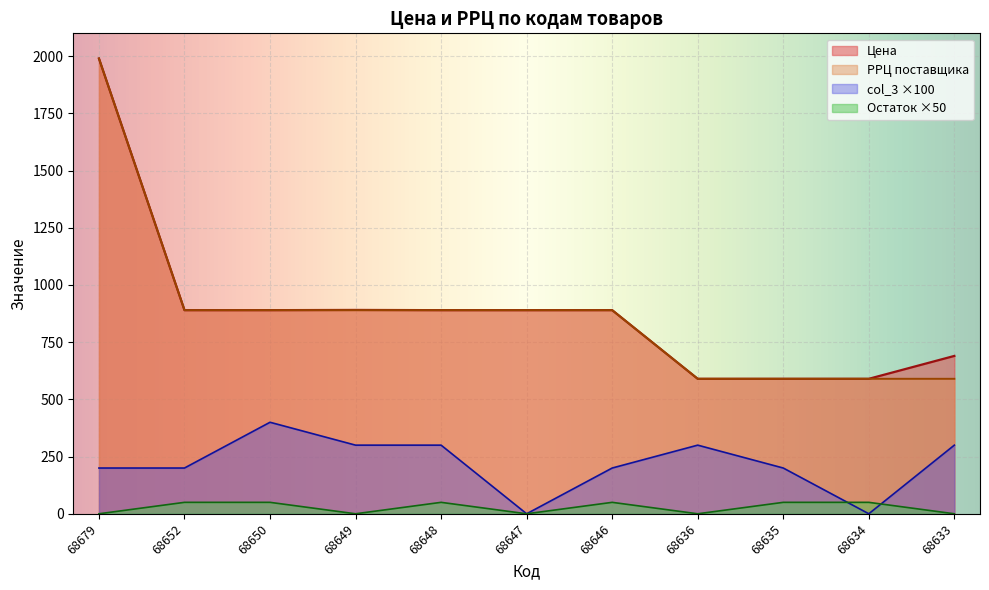

At how many categories does at least one series exceed 1723?

1